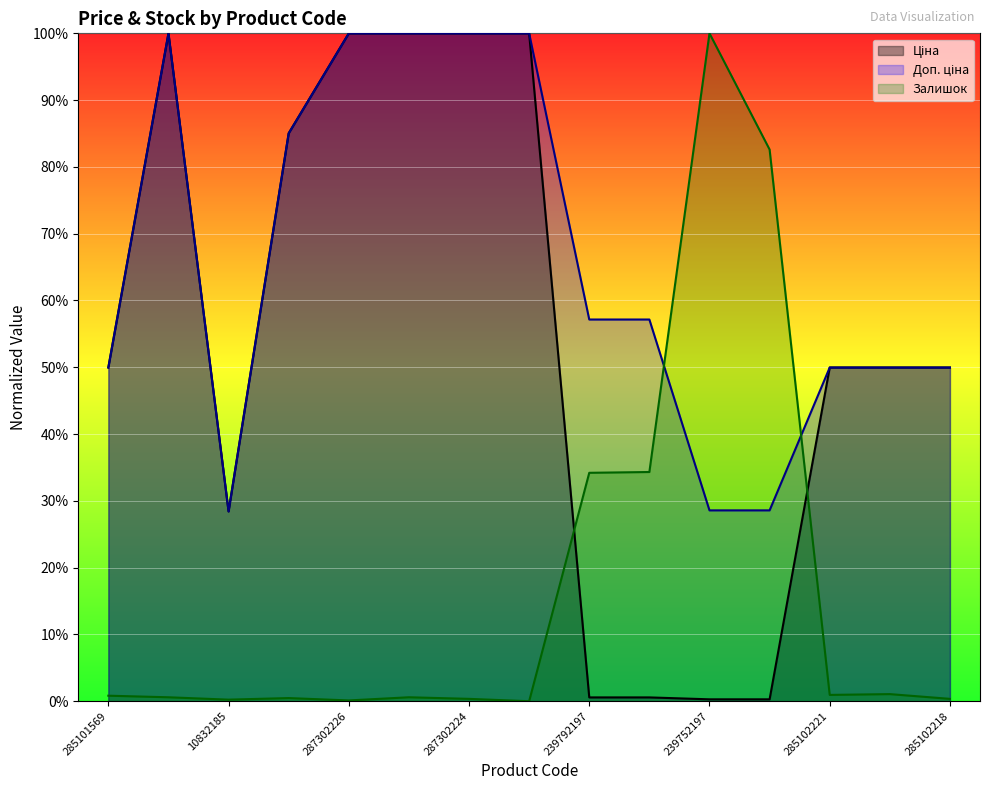

Where is the first local minimum for Залишок?

10832185